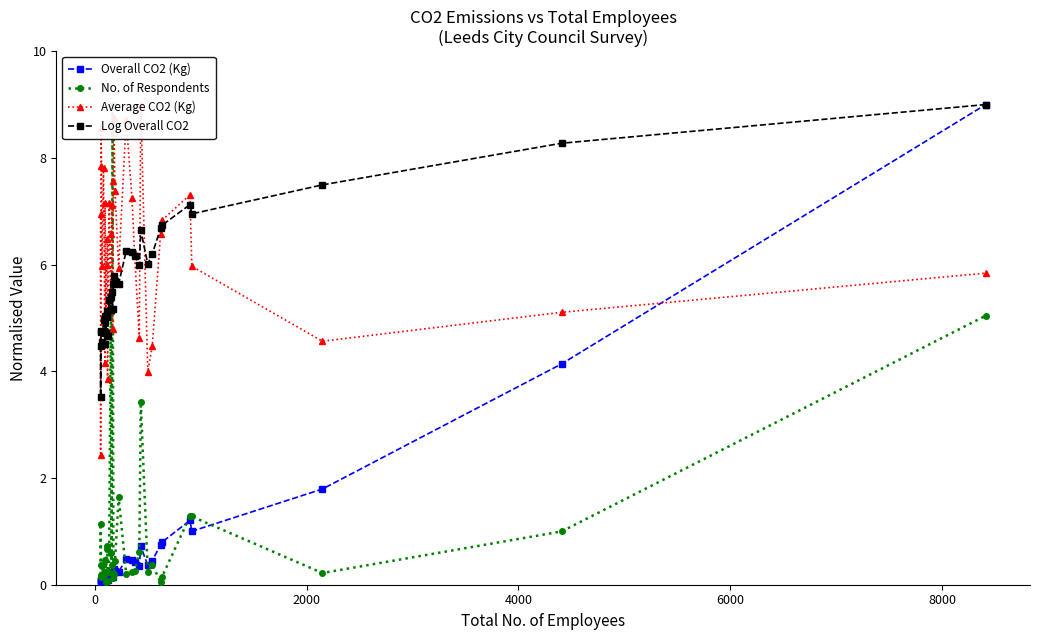

Is this an area chart (filled region under the line)?

No